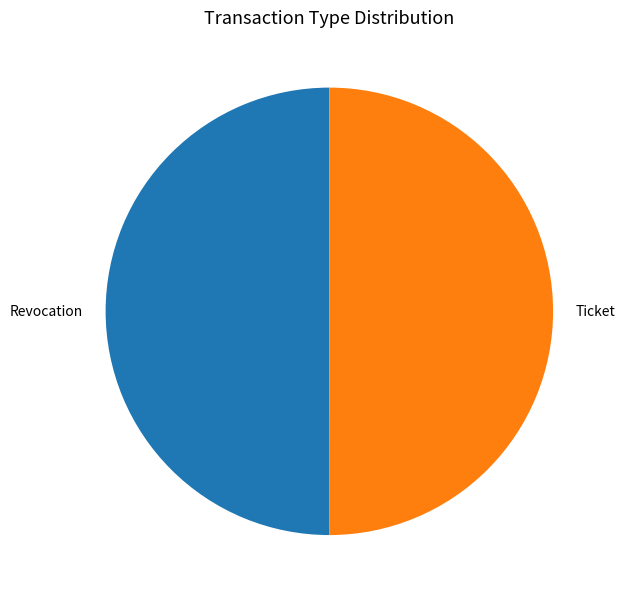

Combined, do Ticket and Revocation account for over 50%?

Yes